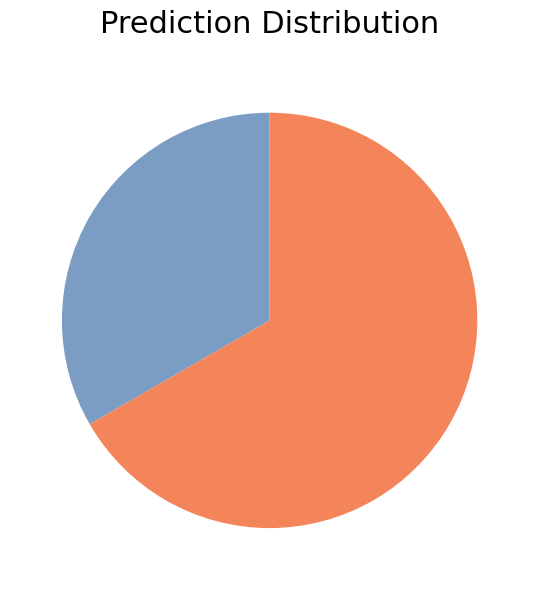

Does any single category account for the majority?

Yes